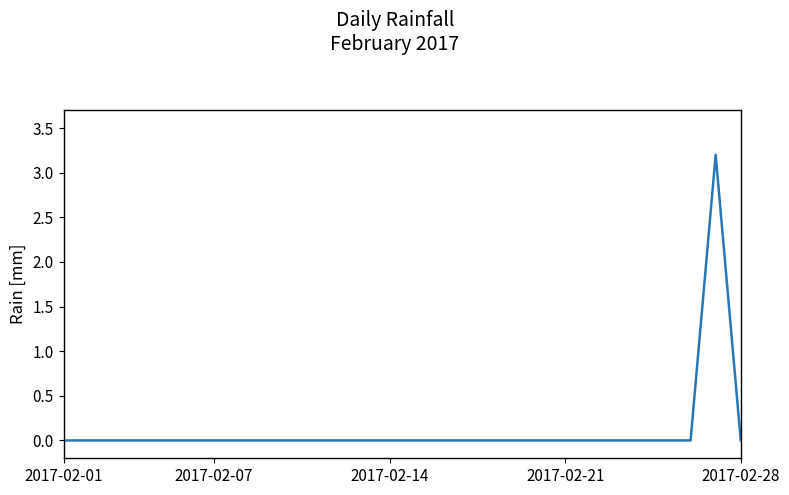

What is the difference between the maximum and minimum values?

3.2